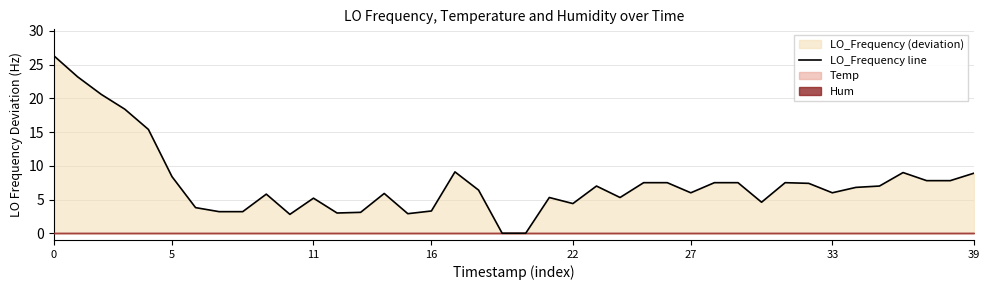

How many categories are shown in the chart?

40